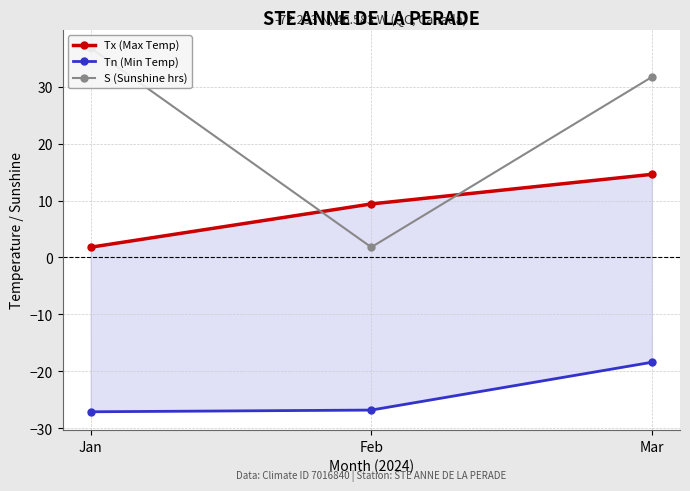

What is the difference between the maximum and minimum values in the Tn (Min Temp) series?

8.7